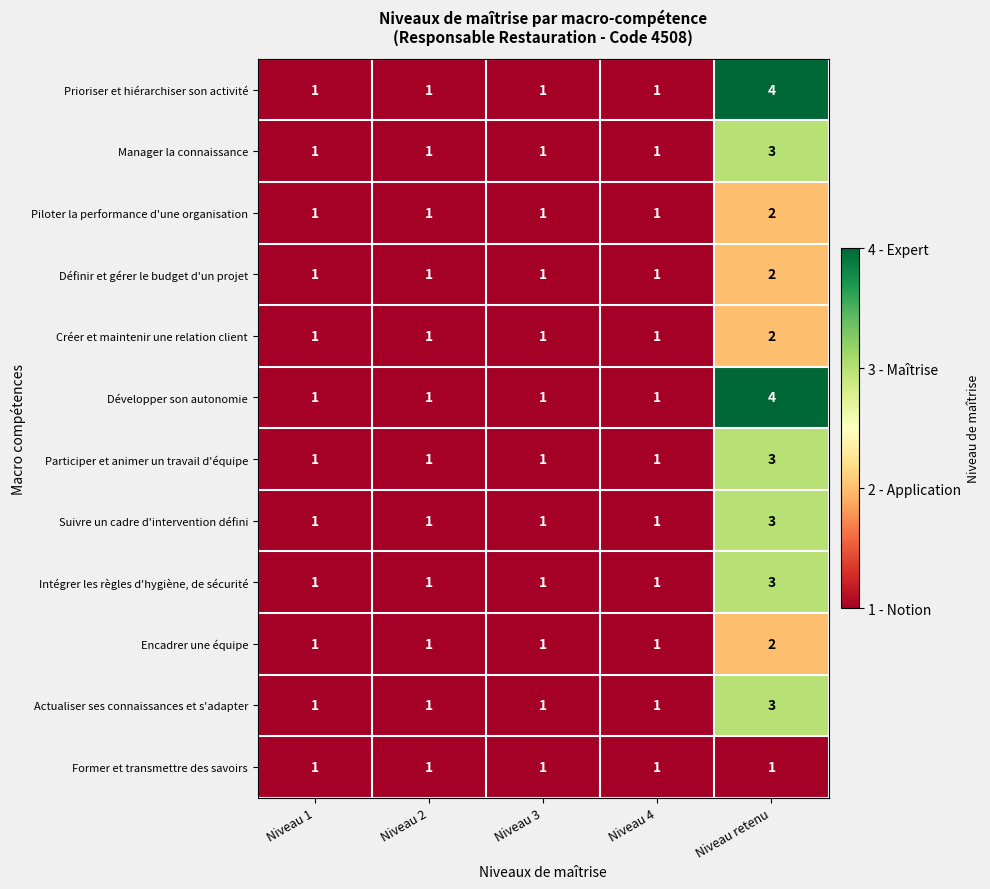

At which category is the sum across all series the highest?

Niveau retenu